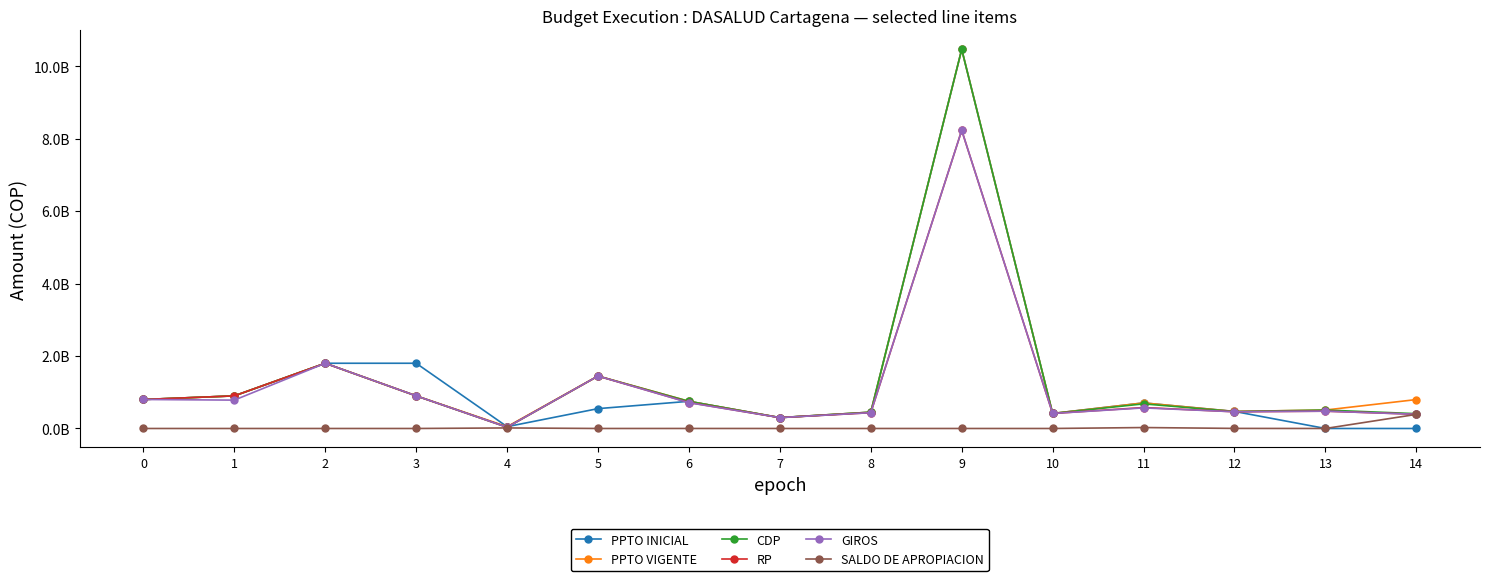

How many interior local valleys does the CDP series have?

4